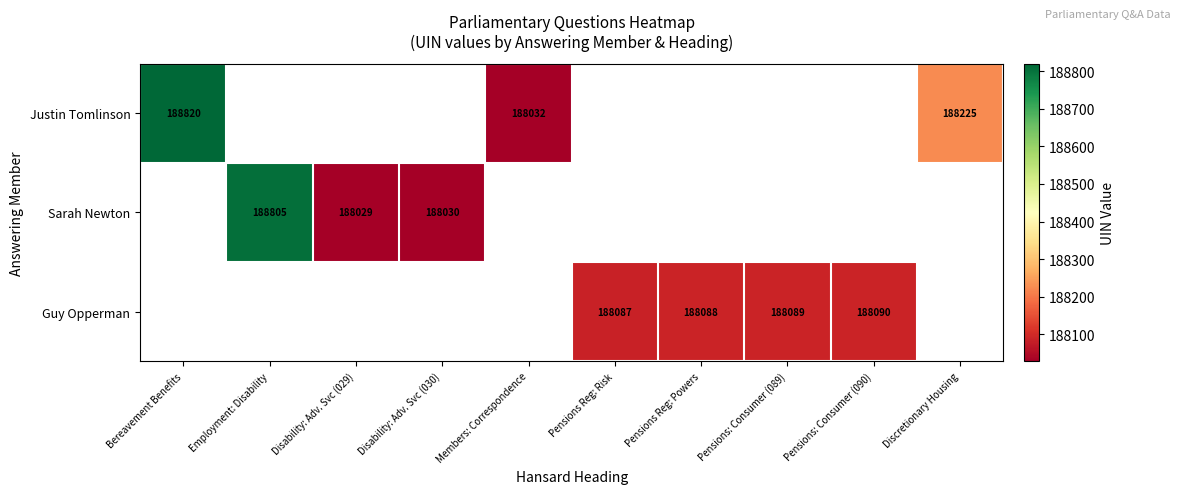

Is it true that Sarah Newton equals 188805 at Employment: Disability?

True